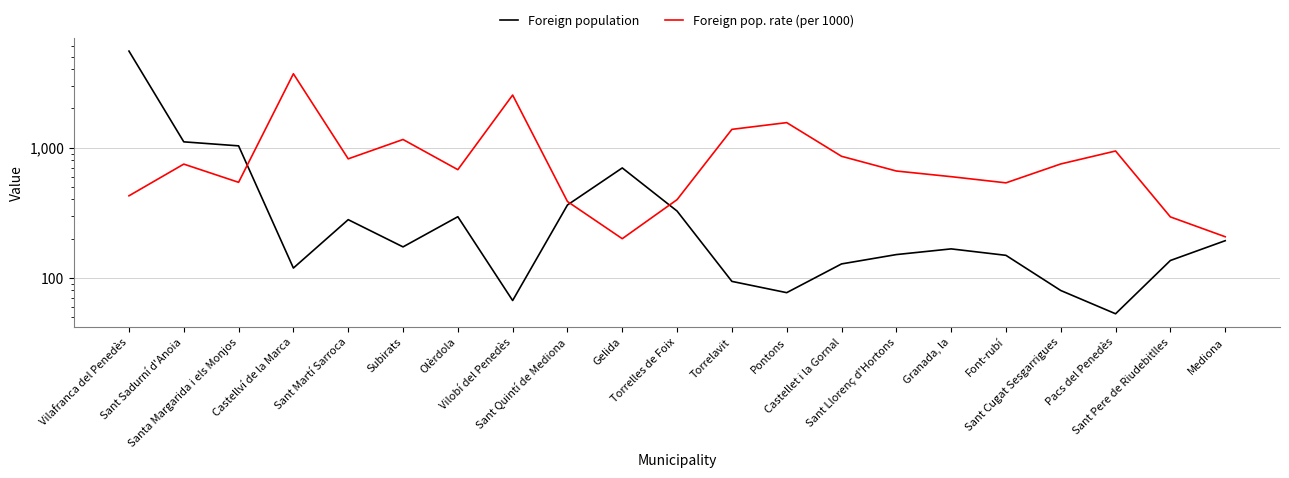

What is the value of the Foreign population point at the 11th from the left?

326